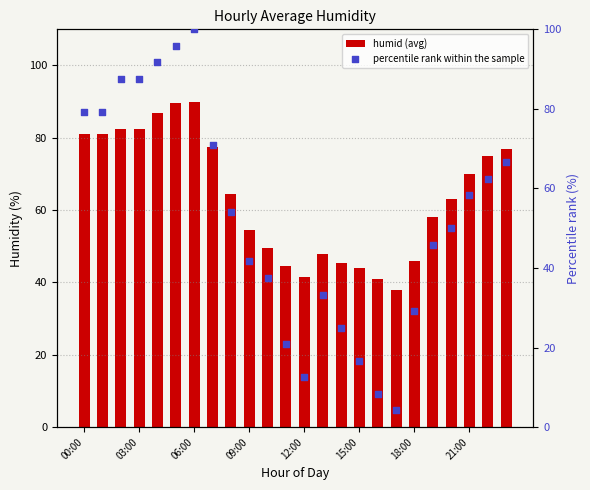

Which series reaches the minimum Y coordinate?

percentile rank within the sample